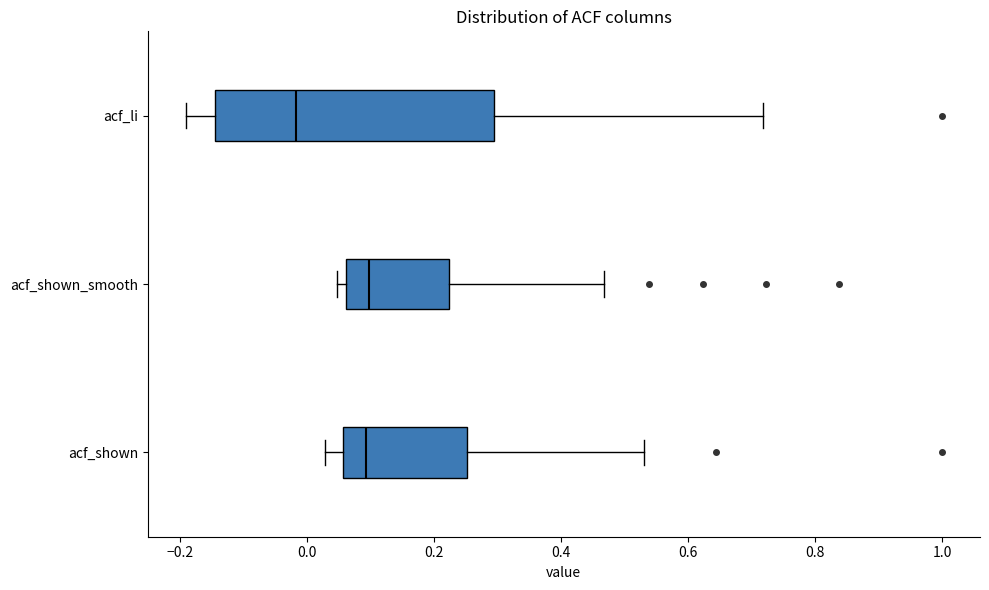

Comparing the boxes themselves (not the whiskers), which one is the widest?

acf_li